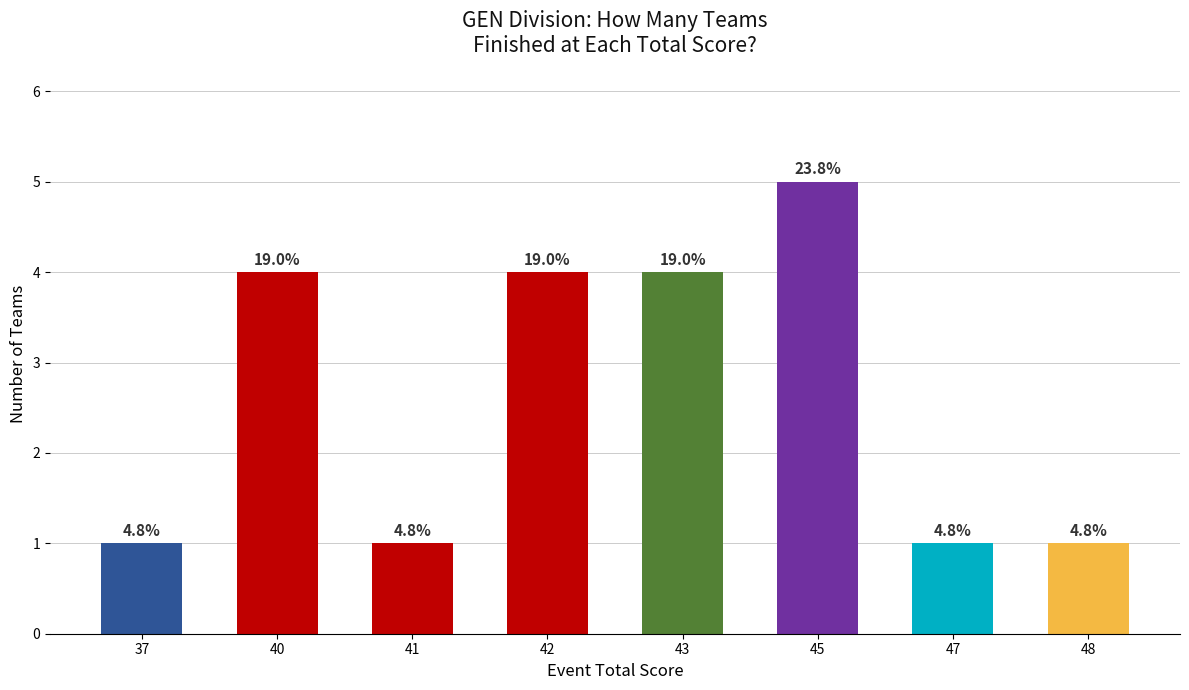

Does the chart contain any negative values?

No